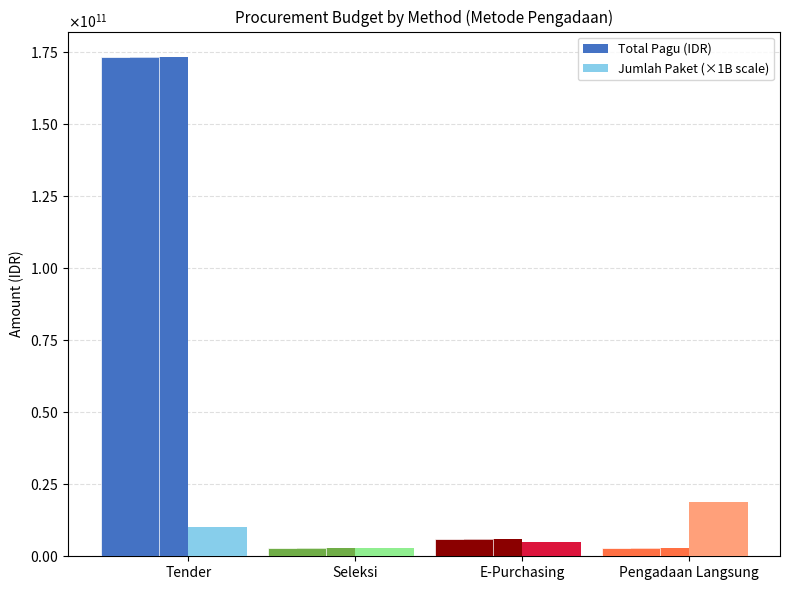

At which category is the sum across all series the highest?

Tender